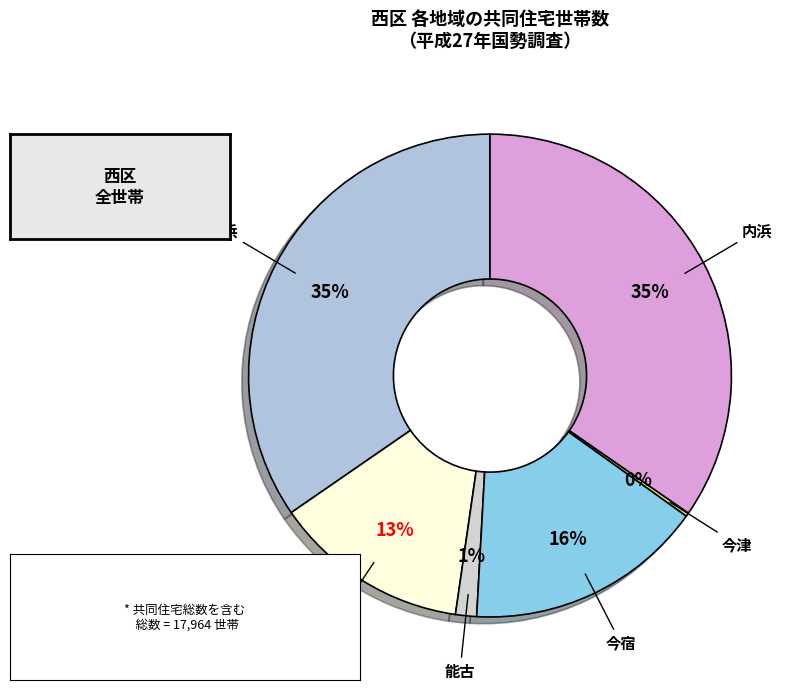

Do 今宿 and 内浜 together represent more than half of the pie?

Yes